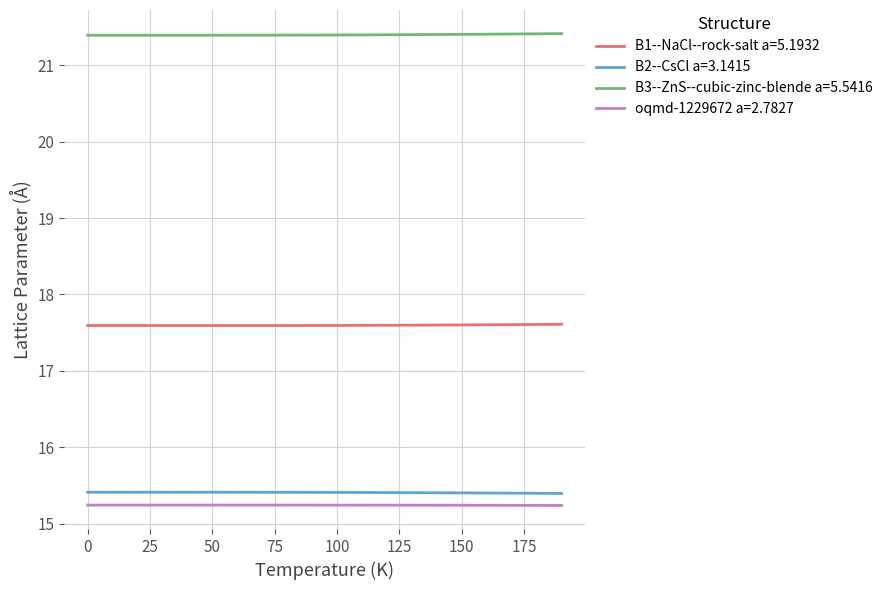

True or false: oqmd-1229672 a=2.7827 and B3--ZnS--cubic-zinc-blende a=5.5416 intersect in this chart.

False